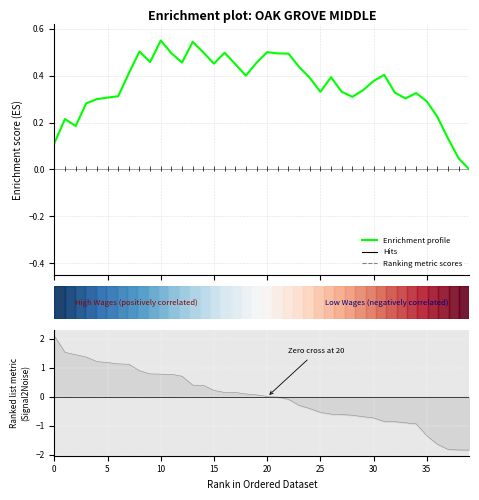

Is it true that the value at 20 is 0.1?

False